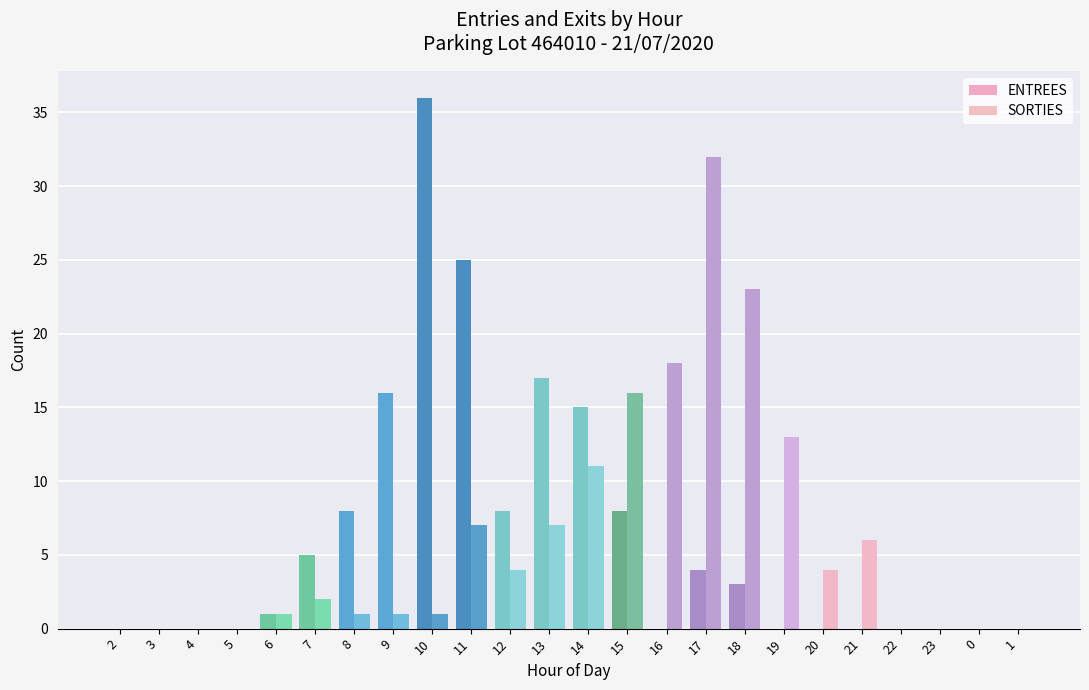

What are all the series names shown in the legend?

ENTREES, SORTIES